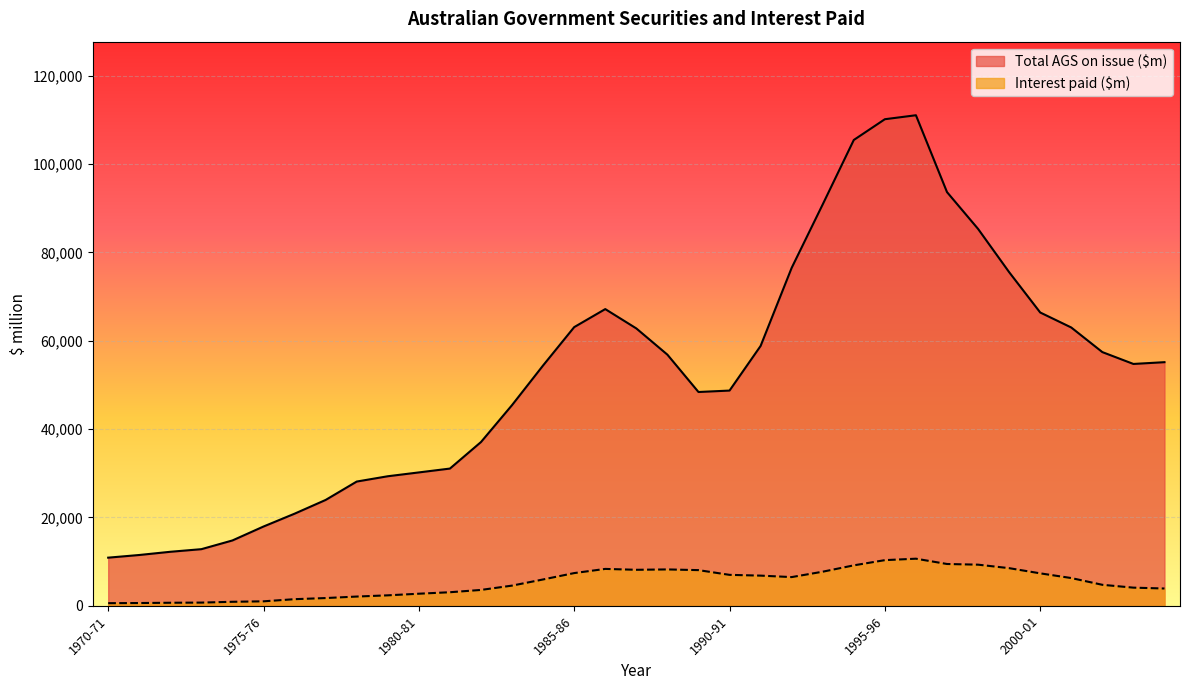

What is the total value across all series at 1971-72?

12104